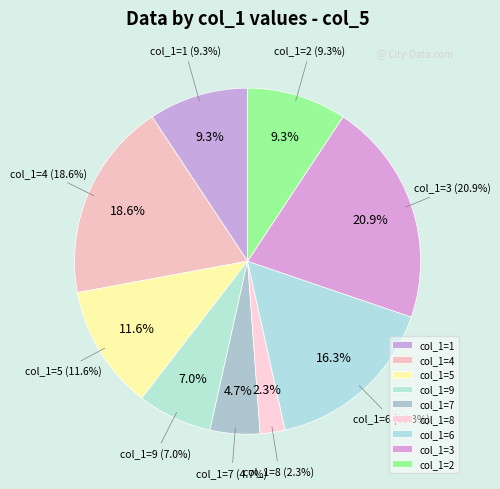

Does 4 represent more than half of the total?

No